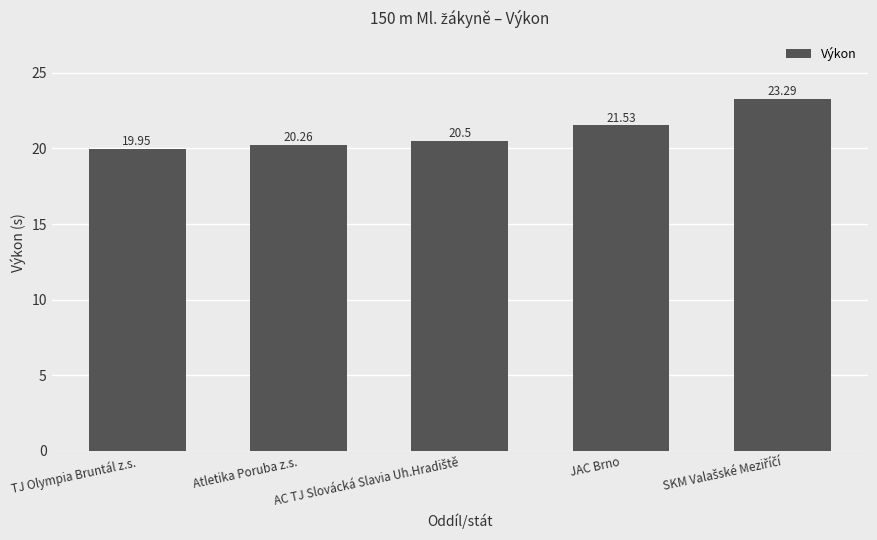

What is the label of the 2nd bar from the left?

Atletika Poruba z.s.